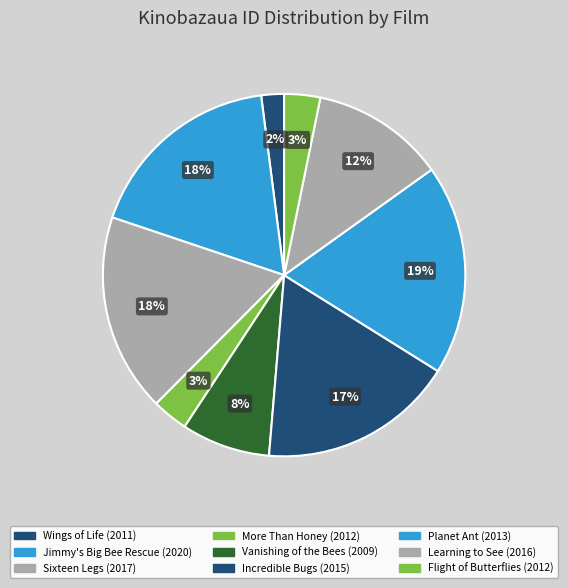

Count the number of slices in the pie.

9